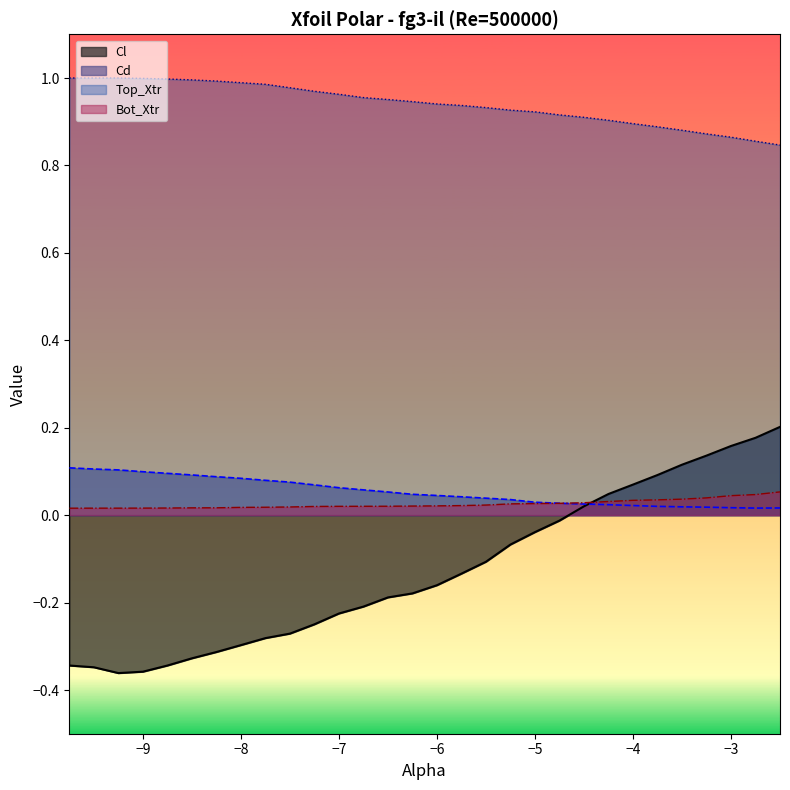

Where is the first local minimum for Cd?

-2.75